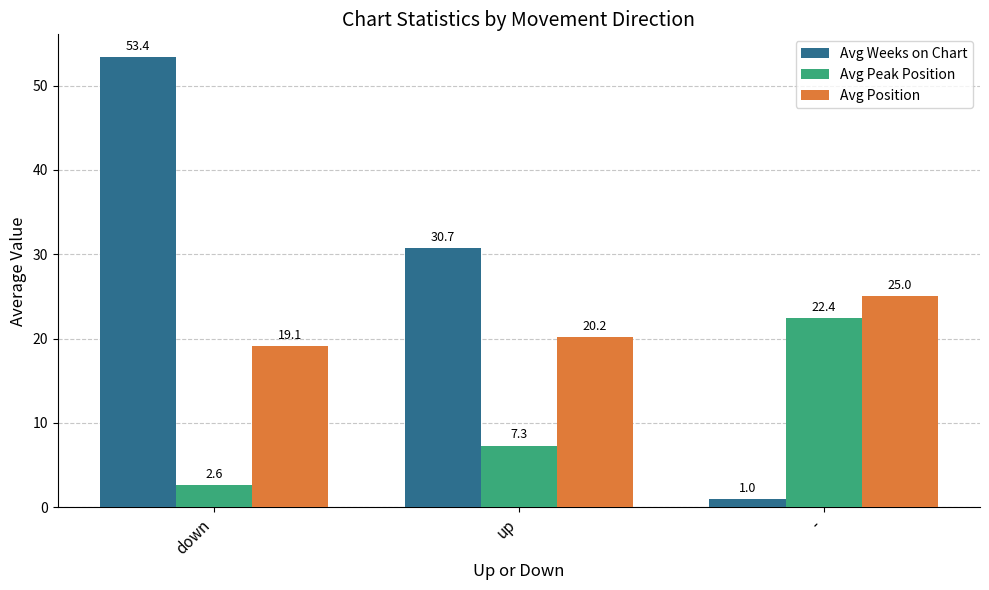

Is it true that Avg Peak Position equals 2.6 at down?

True